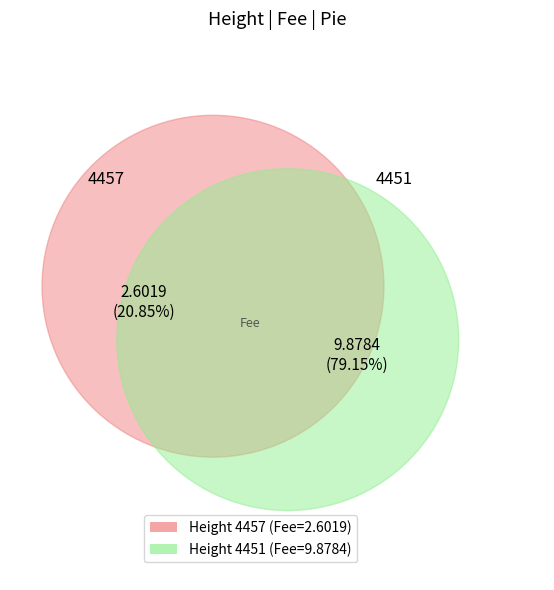

To the nearest percent, what percentage of the pie is 4457?

21%